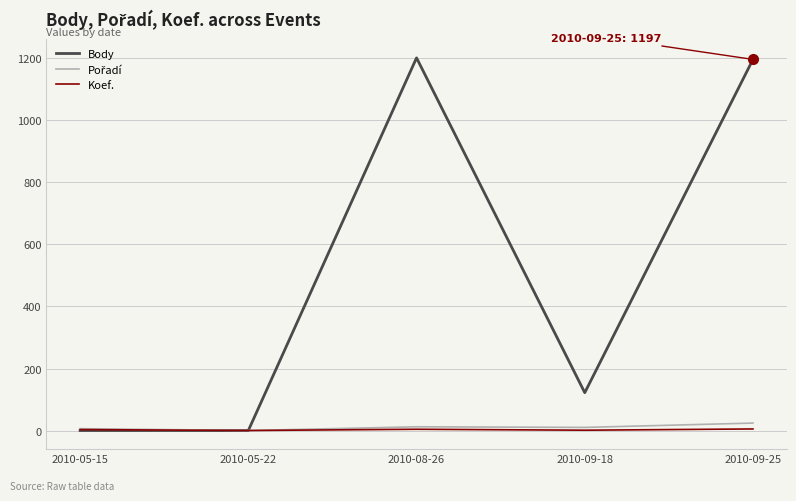

What is the difference between the maximum and second lowest values in the Koef. series?

4